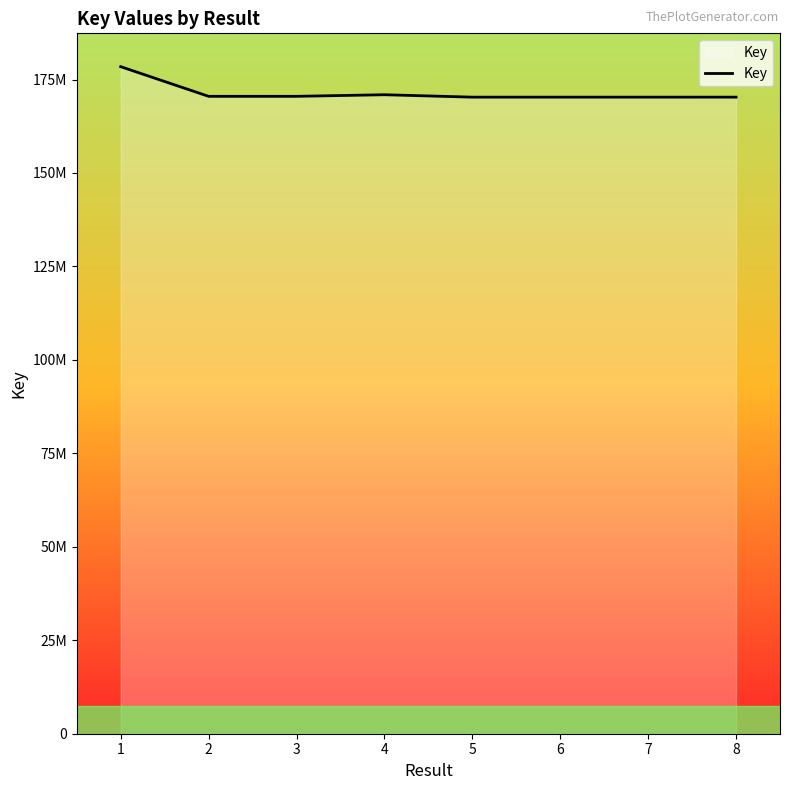

What is the approximate value at 3, to the nearest 50?

170505150